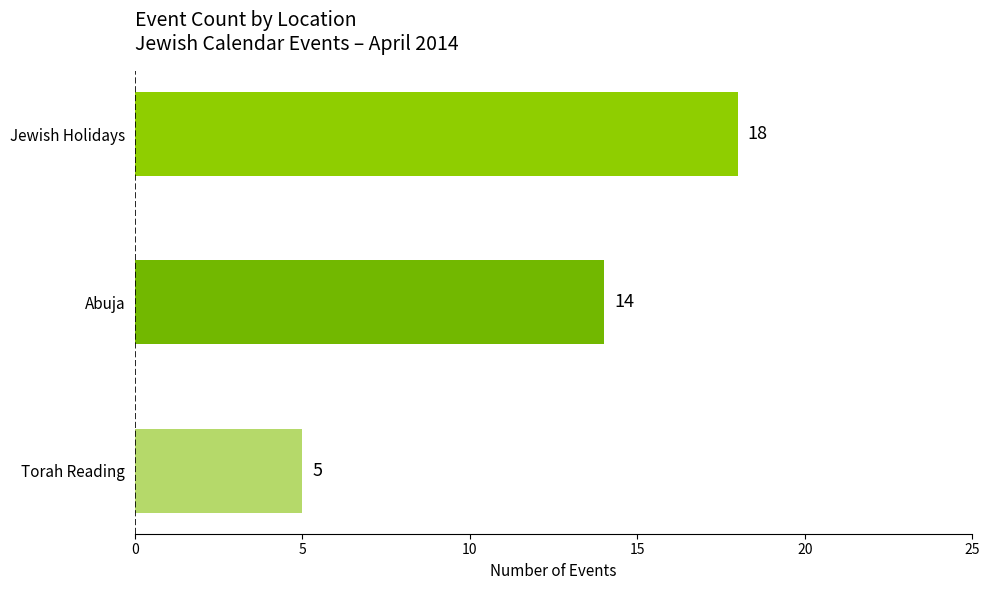

What is the sum of all values?

37